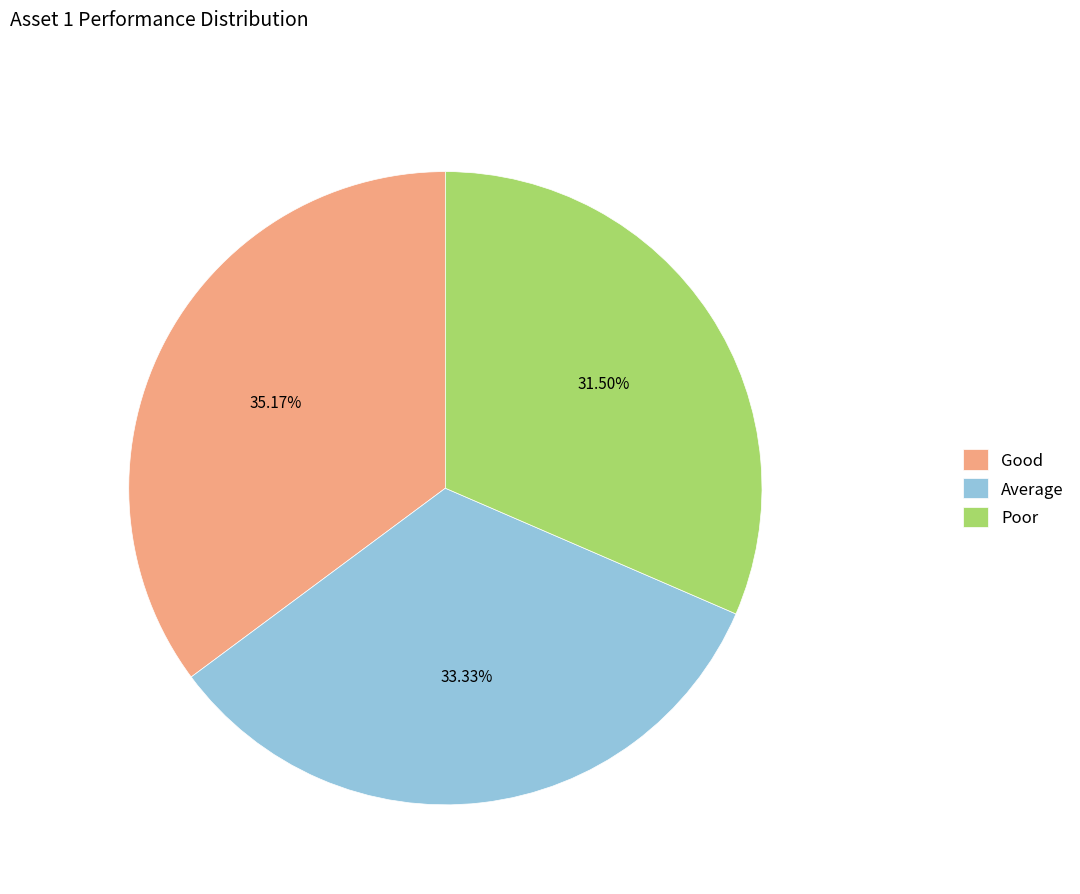

To the nearest percent, what portion does Good represent?

35%